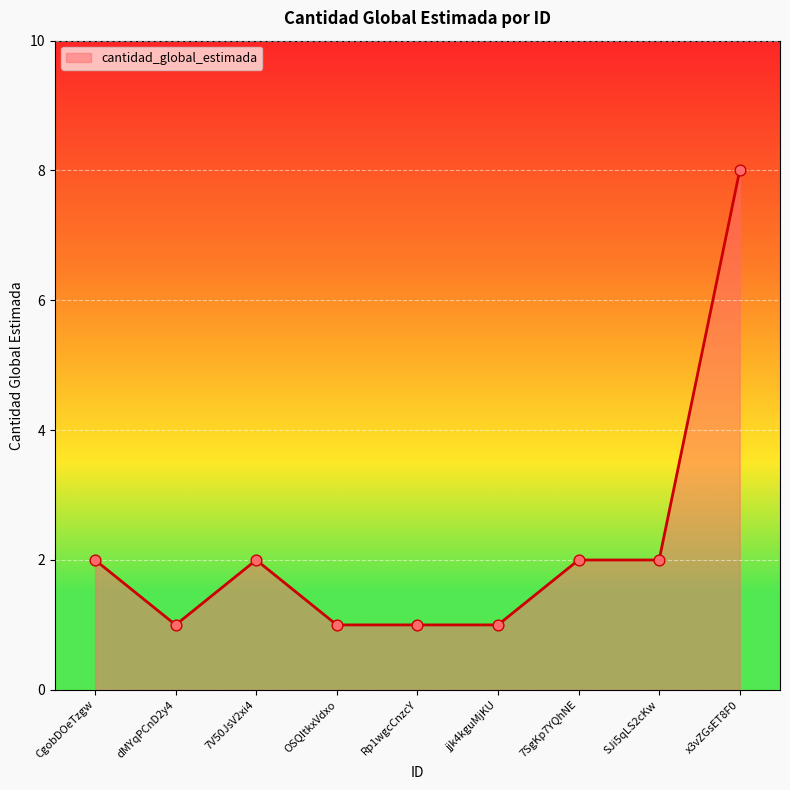

What is the change in value from Rp1wgcCnzcY to x3vZGsET8F0?

+7